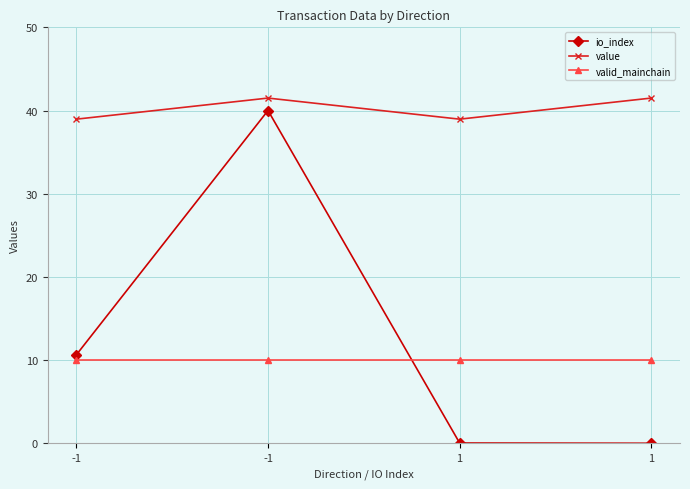

How many lines are shown in the chart?

3